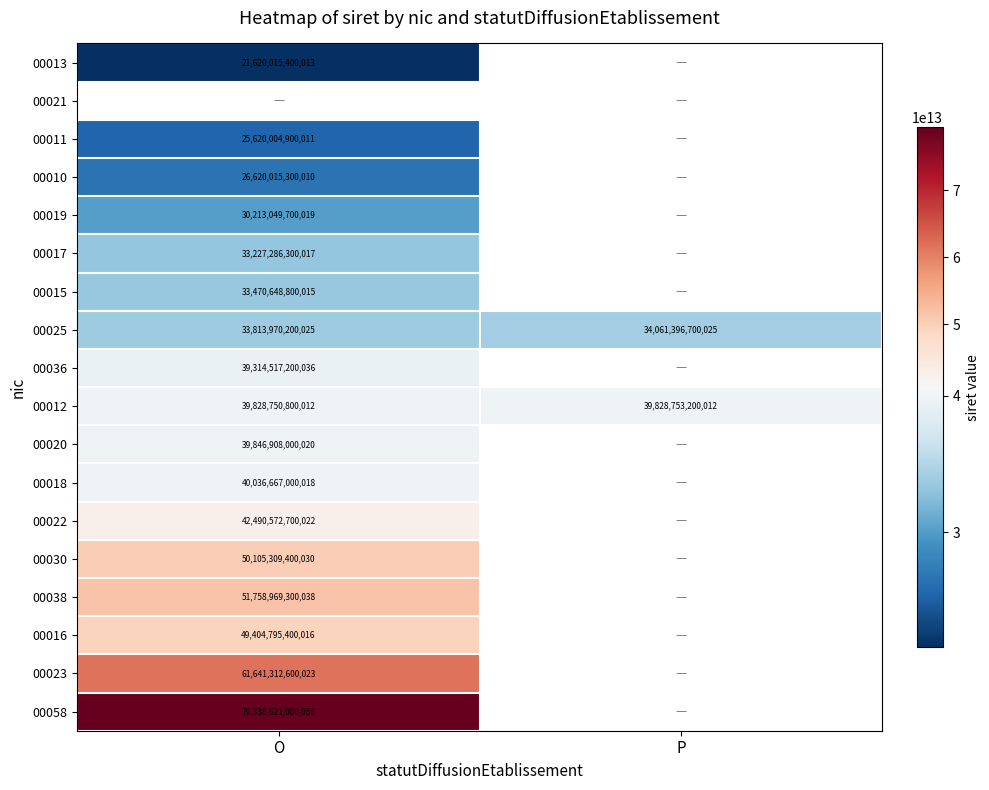

What is the smallest value displayed?

21620015400013.0